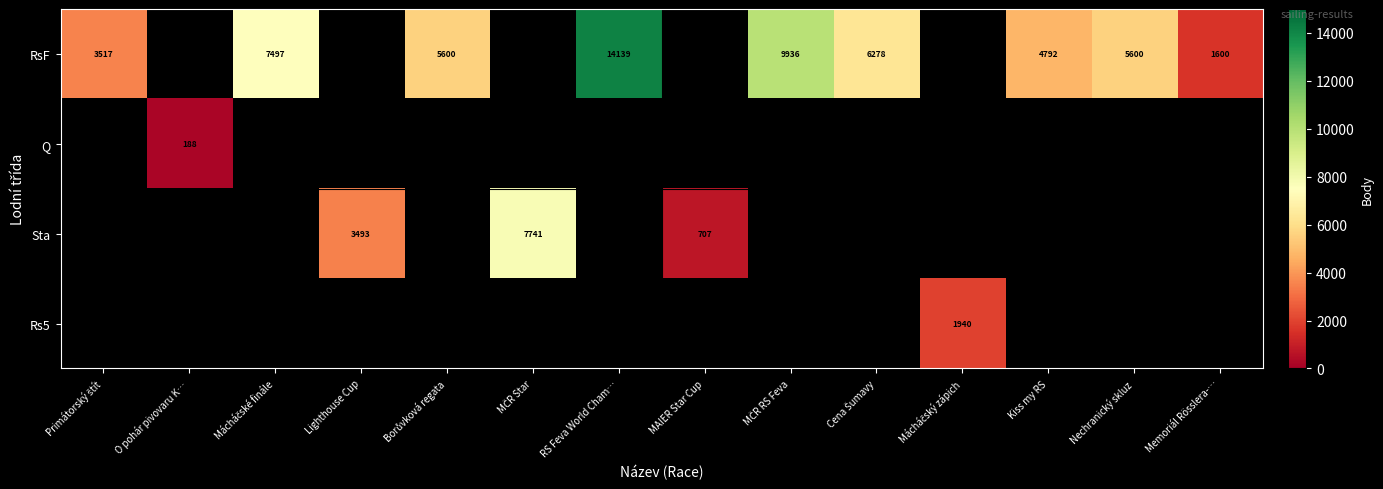

Count the number of data series in this chart.

4